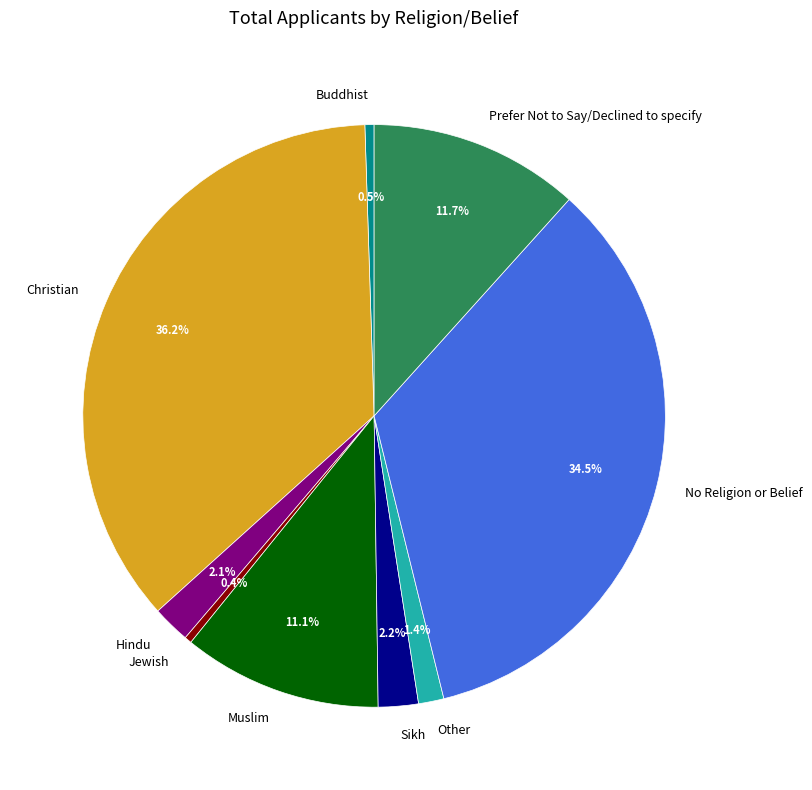

Combined, what portion of the pie is Buddhist and Sikh?

2.7%